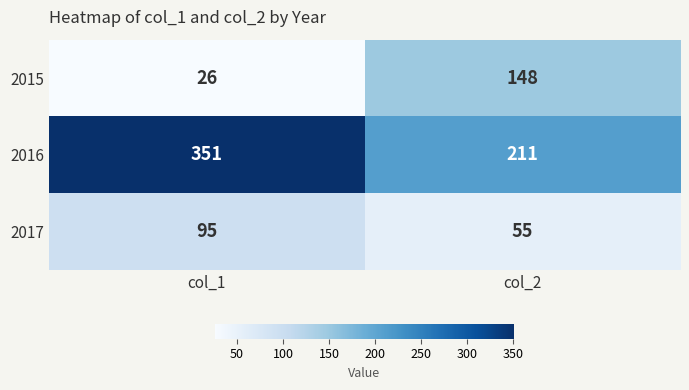

What is the difference between the highest and lowest values at col_2?

156